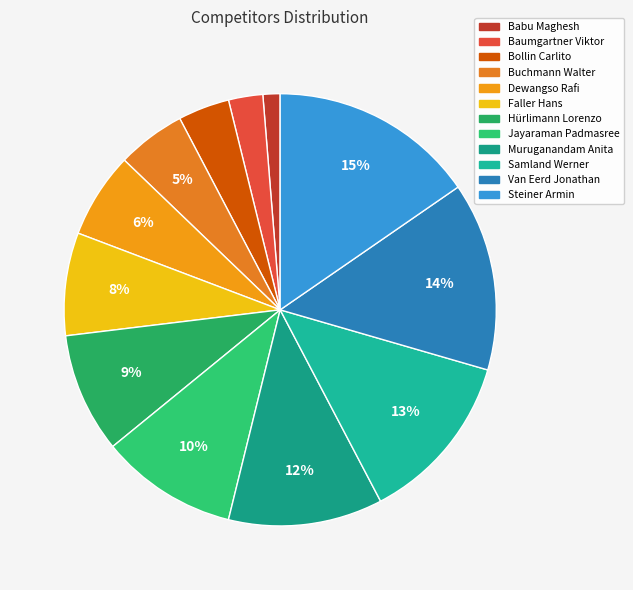

Rank the categories by value from highest to lowest.

Steiner Armin, Van Eerd Jonathan, Samland Werner, Muruganandam Anita, Jayaraman Padmasree, Hürlimann Lorenzo, Faller Hans, Dewangso Rafi, Buchmann Walter, Bollin Carlito, Baumgartner Viktor, Babu Maghesh